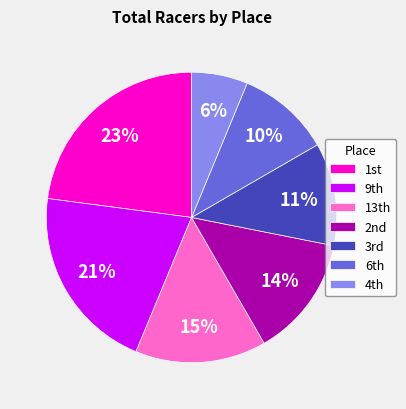

To the nearest percent, what is the average slice percentage?

14%